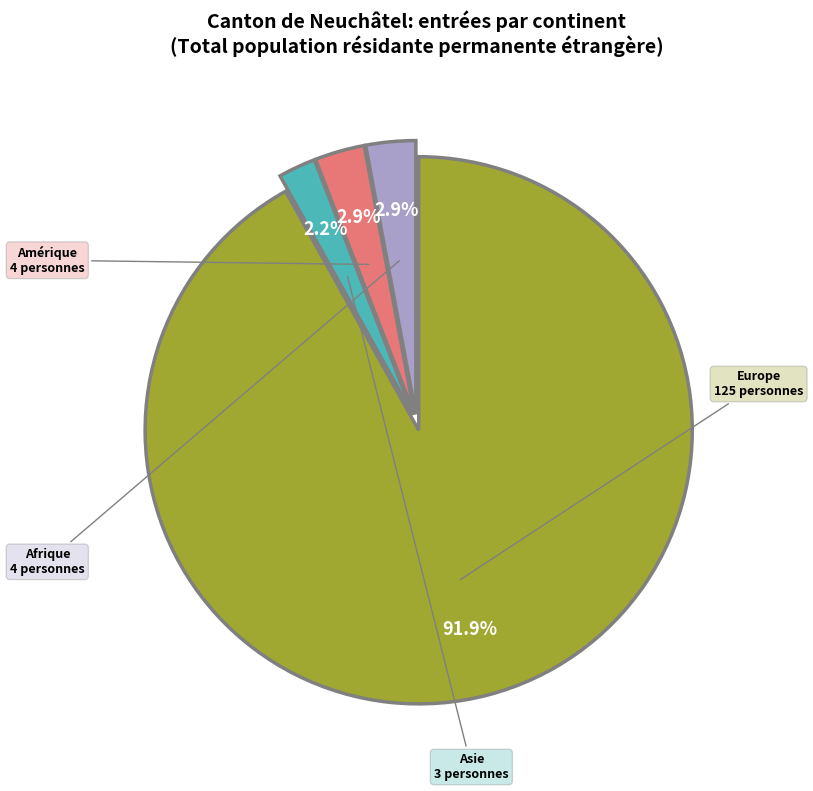

How many segments does this pie chart have?

4